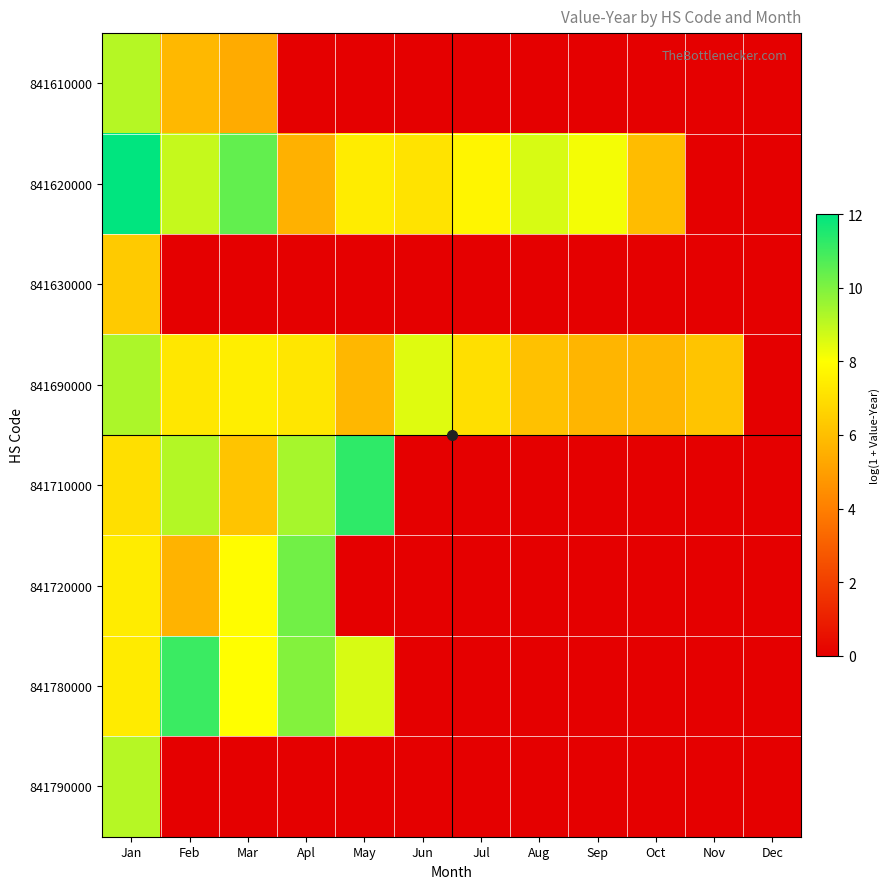

How many categories are shown in the chart?

12